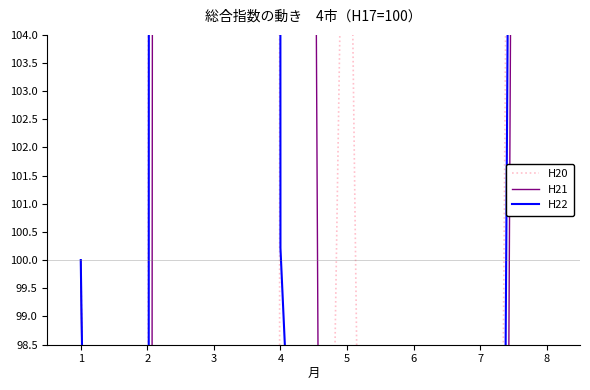

What is the value of the H22 point at the 6th from the left?

11.1